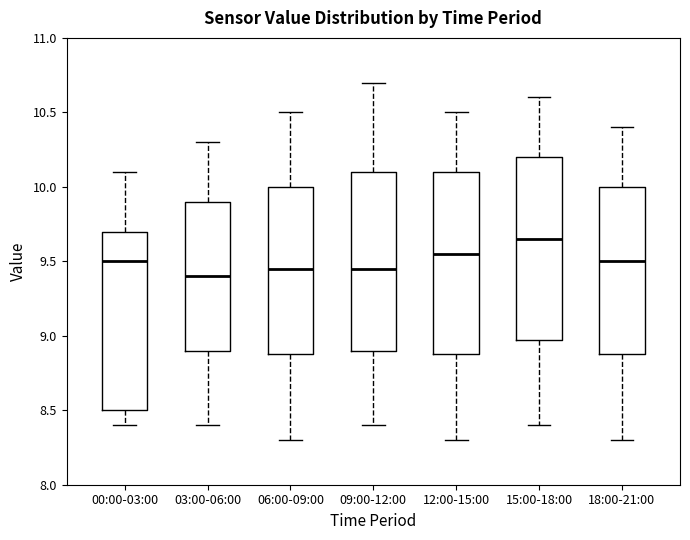

Reading left to right, transcribe this box plot: for each box, give where its median line is, the range the box spans, and where its two whiskers end, as read against the y-axis. The values are not printed on the chart, so give them approximately, as read against the axis.

00:00-03:00: median 9.50, box 8.50 to 9.70, whiskers 8.40 to 10.10
03:00-06:00: median 9.40, box 8.90 to 9.90, whiskers 8.40 to 10.30
06:00-09:00: median 9.45, box 8.90 to 10.00, whiskers 8.30 to 10.50
09:00-12:00: median 9.45, box 8.90 to 10.10, whiskers 8.40 to 10.70
12:00-15:00: median 9.55, box 8.90 to 10.10, whiskers 8.30 to 10.50
15:00-18:00: median 9.65, box 9.00 to 10.20, whiskers 8.40 to 10.60
18:00-21:00: median 9.50, box 8.90 to 10.00, whiskers 8.30 to 10.40